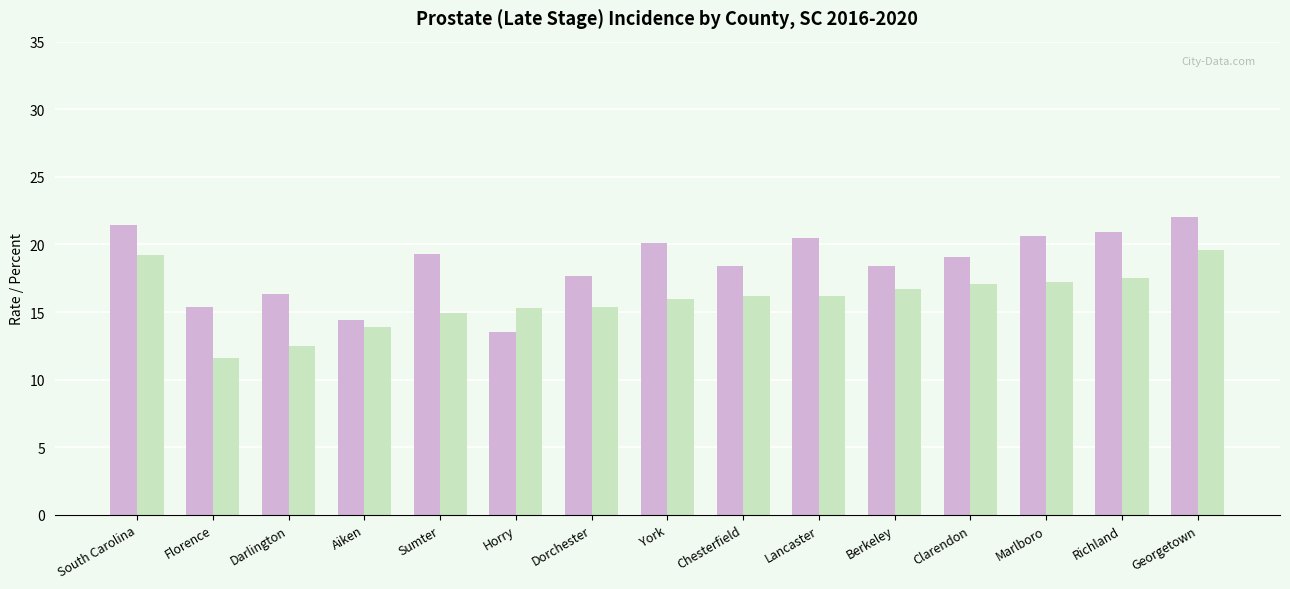

Does the chart contain any negative values?

No